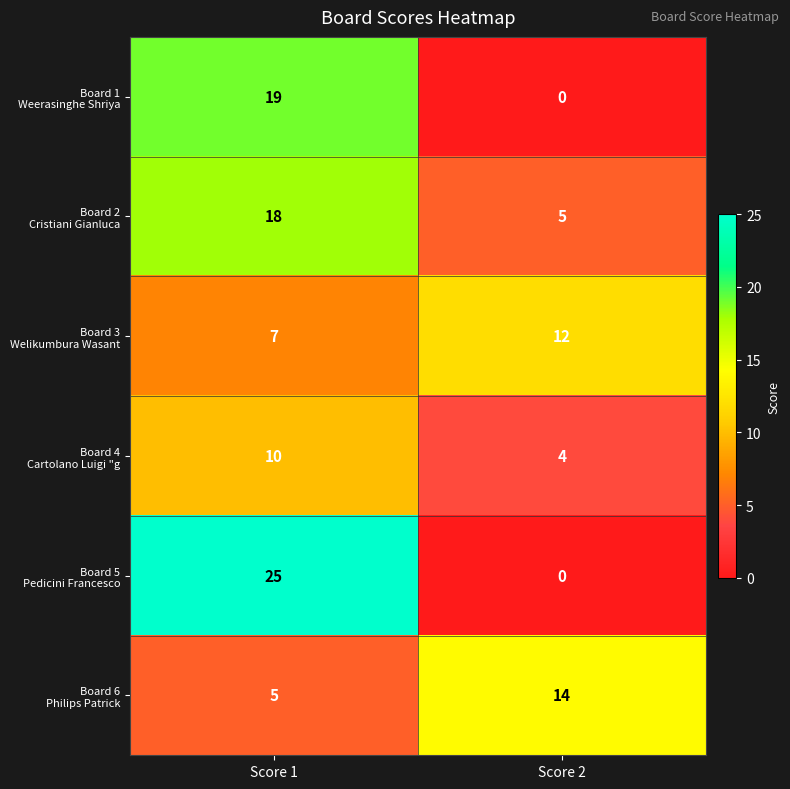

Which label corresponds to the smallest value in the chart?

Score 2